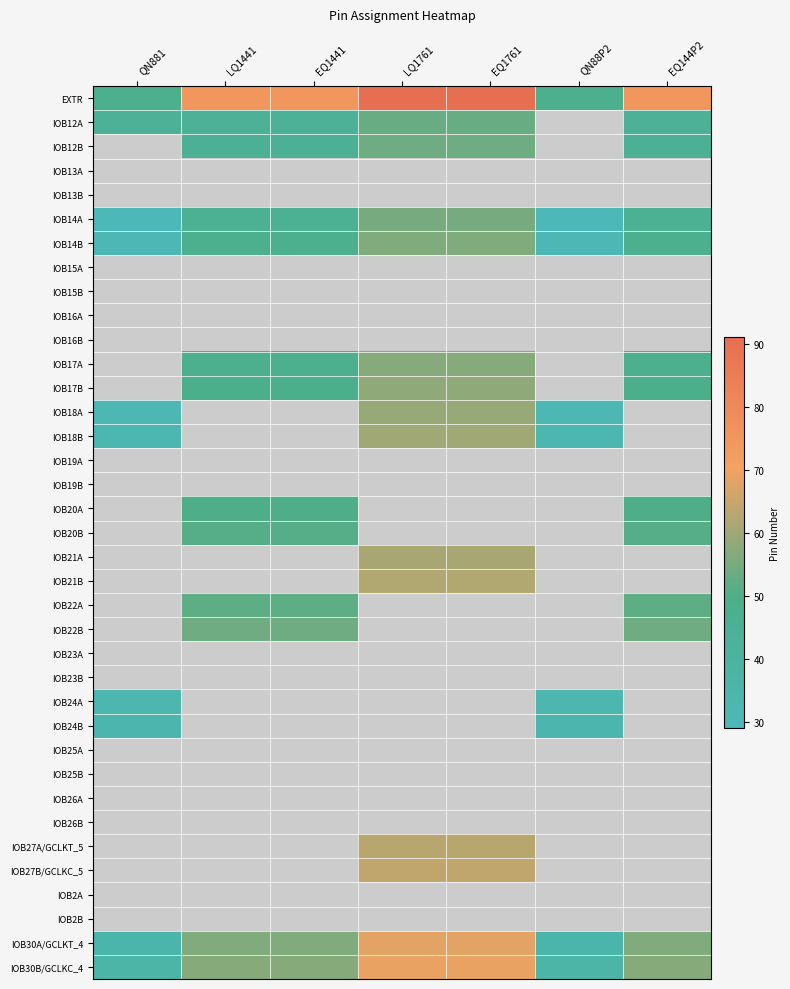

At which label does IOB25A reach its minimum?

QN881